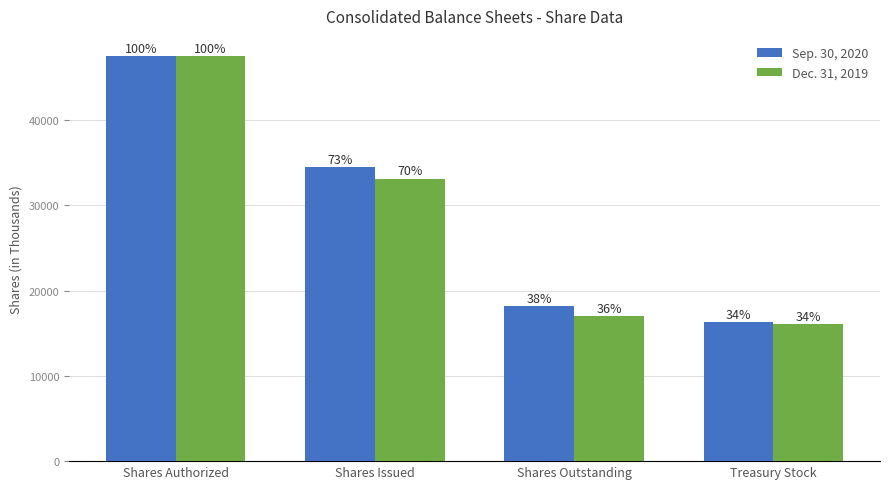

Is the value of Sep. 30, 2020 at Shares Authorized greater than the value of Dec. 31, 2019 at Shares Authorized?

No